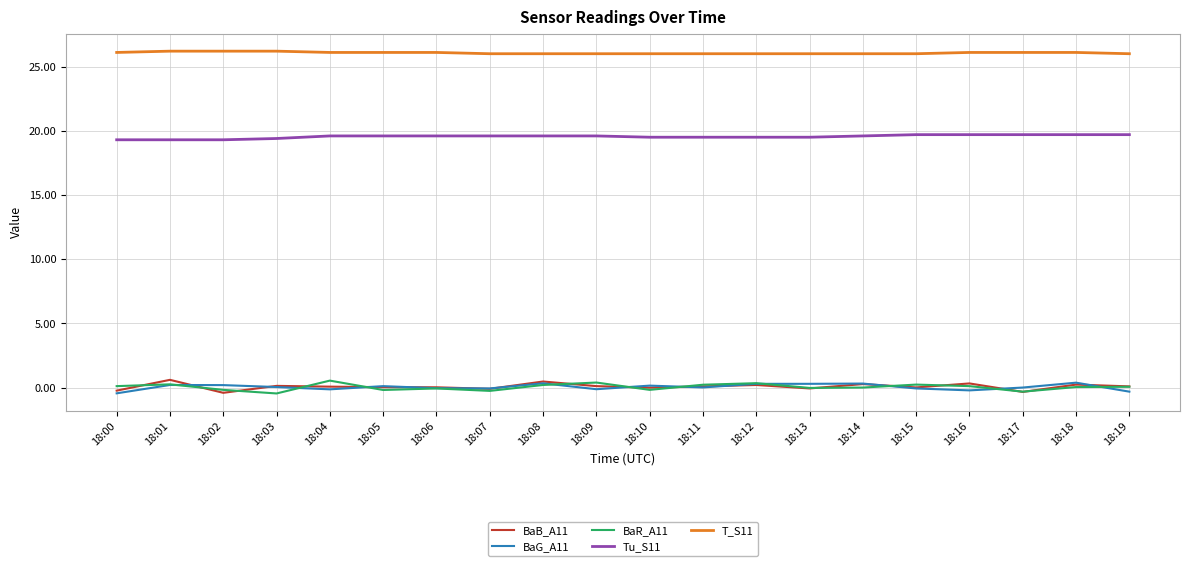

What is the difference between the maximum and minimum values in the BaG_A11 series?

0.8